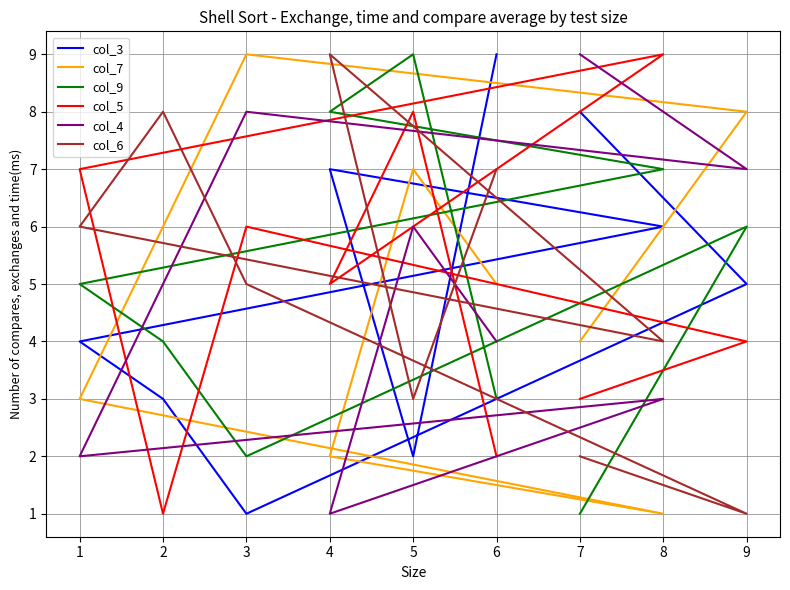

Count the col_3 values in the range 3 to 7.

5